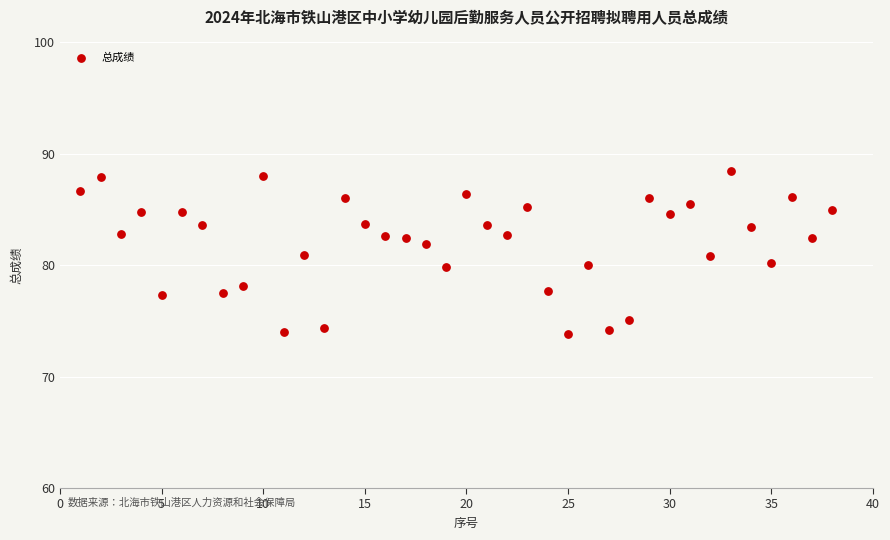

What is the range of X values (max minus min)?

37.0